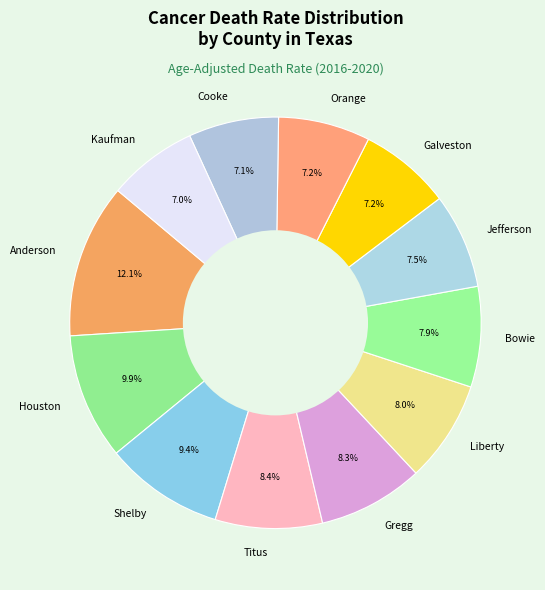

What percentage do Galveston and Liberty together represent?

15.2%